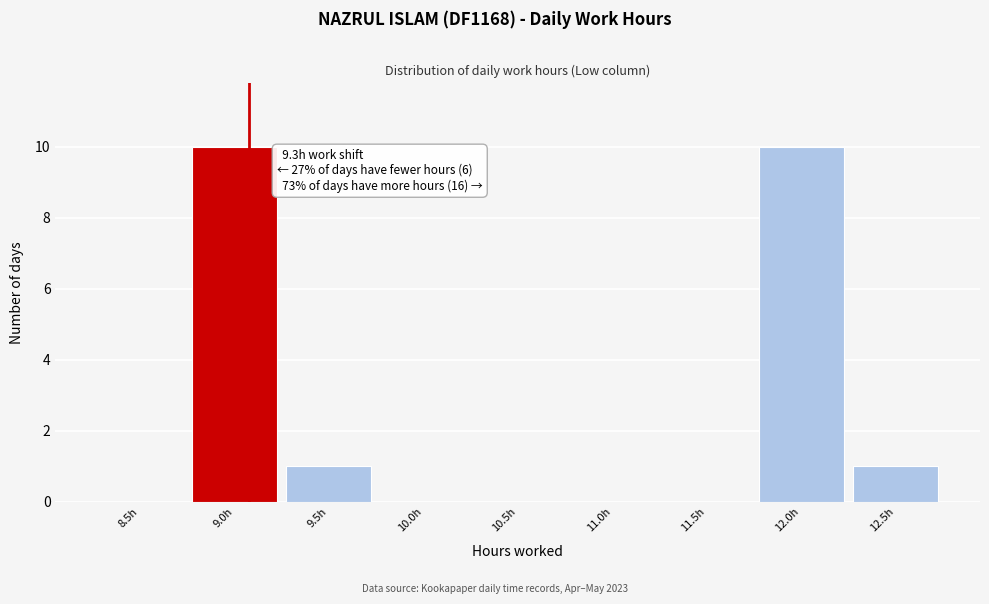

Reading left to right, extract all data points from this chart.

8.5h=0	9.0h=10	9.5h=1	10.0h=0	10.5h=0	11.0h=0	11.5h=0	12.0h=10	12.5h=1